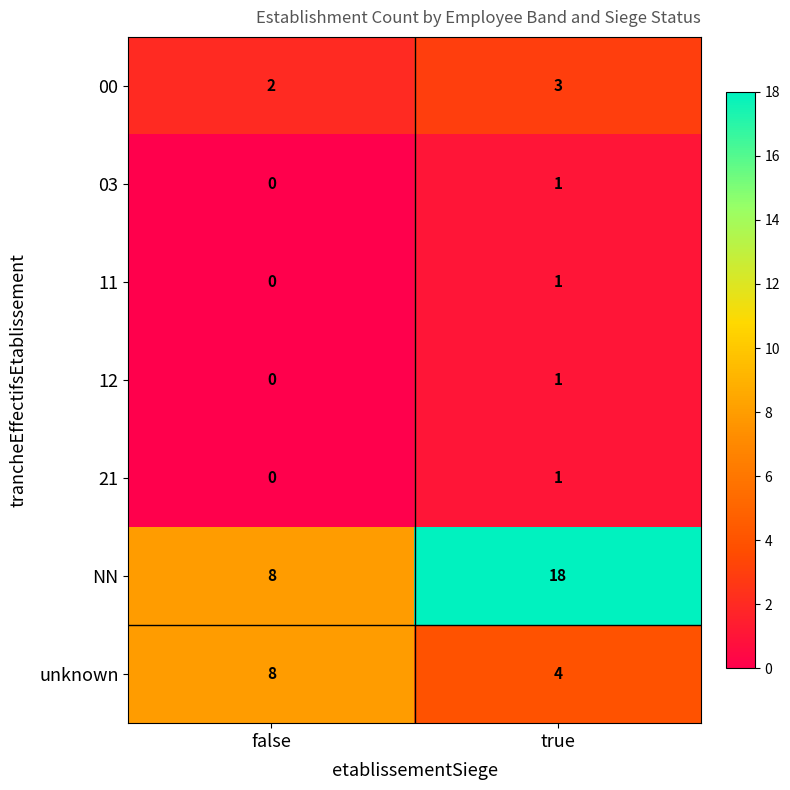

Reading right to left, extract all data points from this chart.

00: 3	2
03: 1	0
11: 1	0
12: 1	0
21: 1	0
NN: 18	8
unknown: 4	8